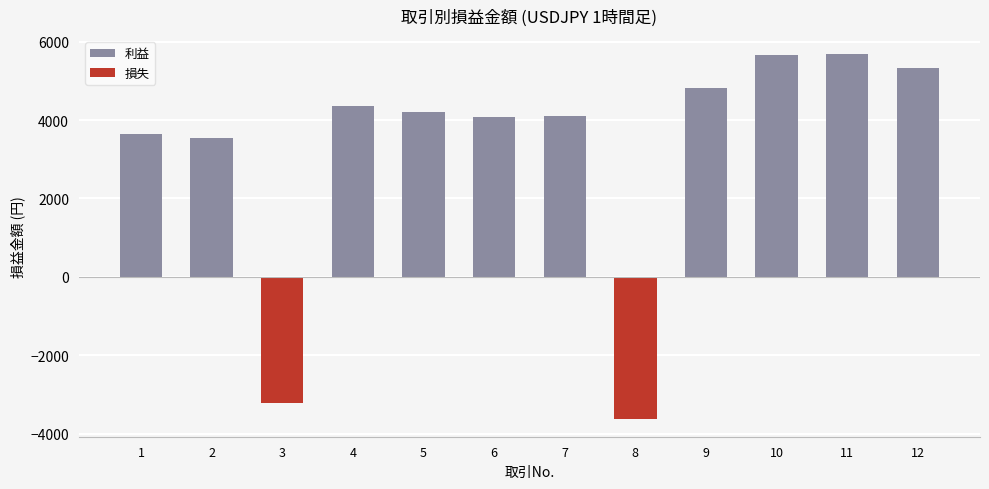

What is the sum of all 損失 values?

-6824.9